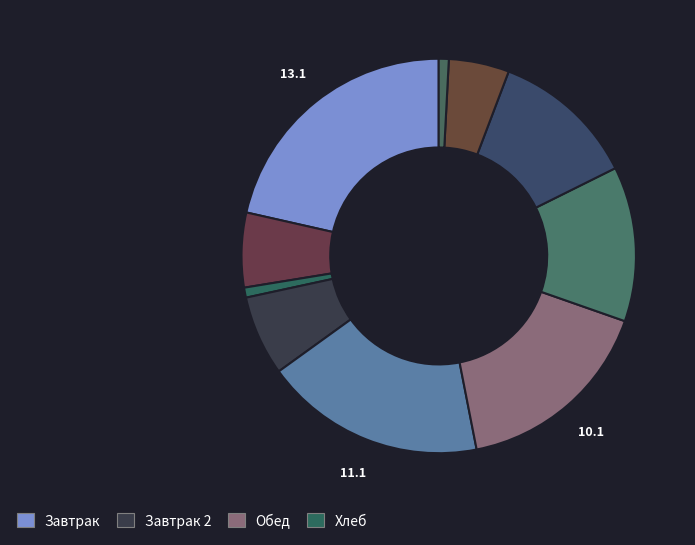

What is the smallest slice in the pie chart?

Хлеб (завтрак)